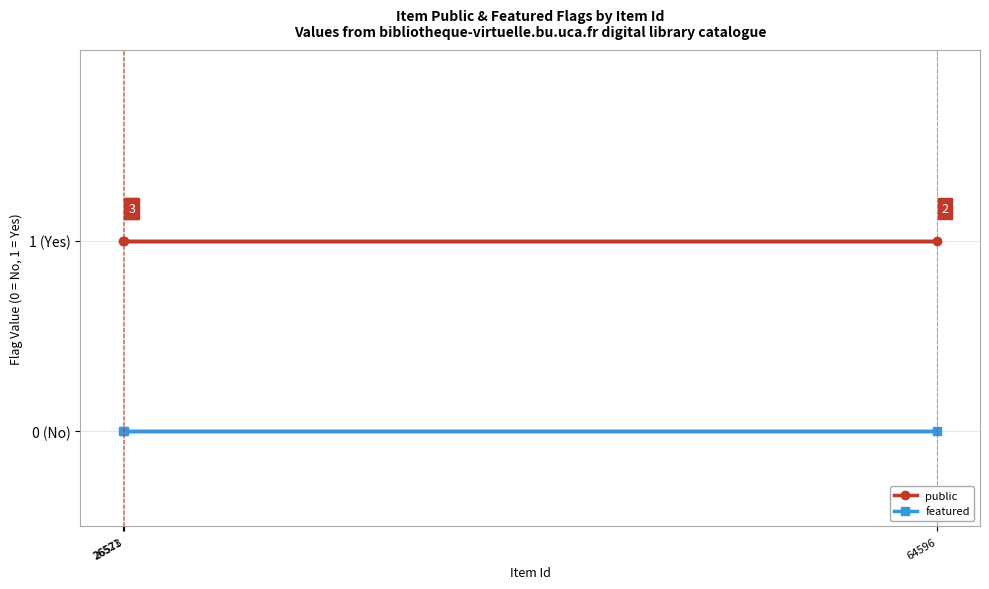

What is the label of the 3rd point from the left?

26573